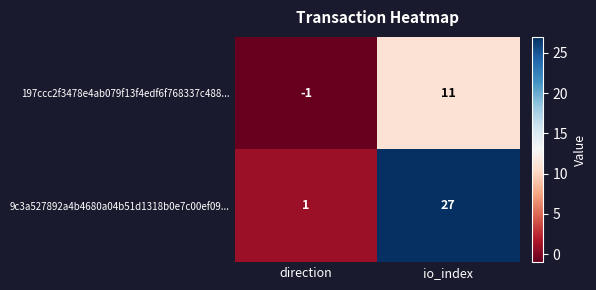

The 197ccc2f3478e4ab079f13f4edf6f768337c488... series shows 18 at io_index. True or false?

False